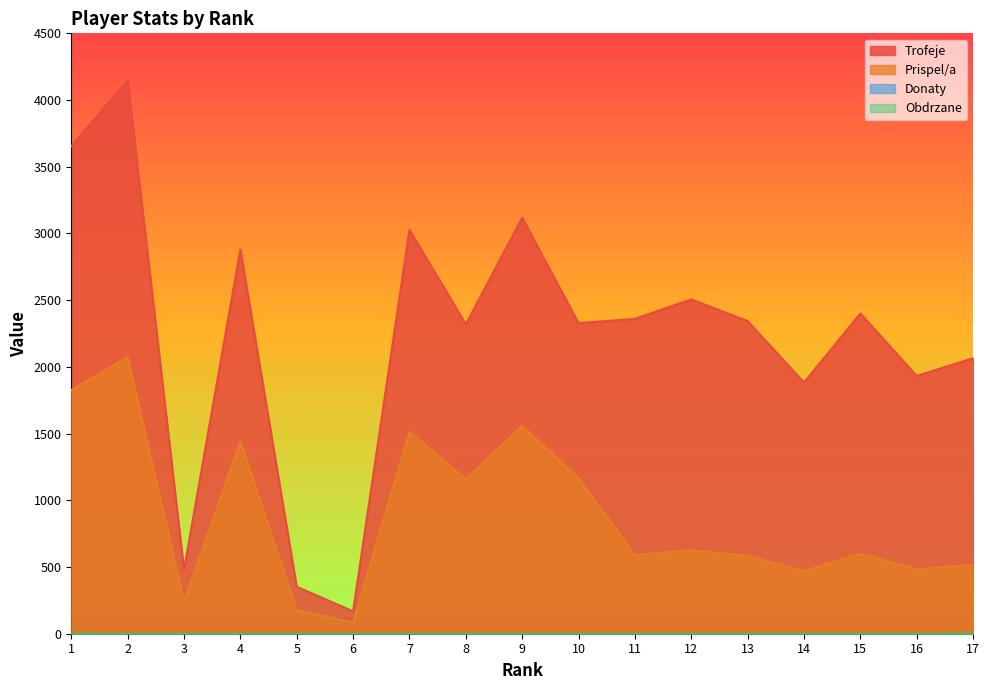

What is the maximum value shown in the chart?

4146